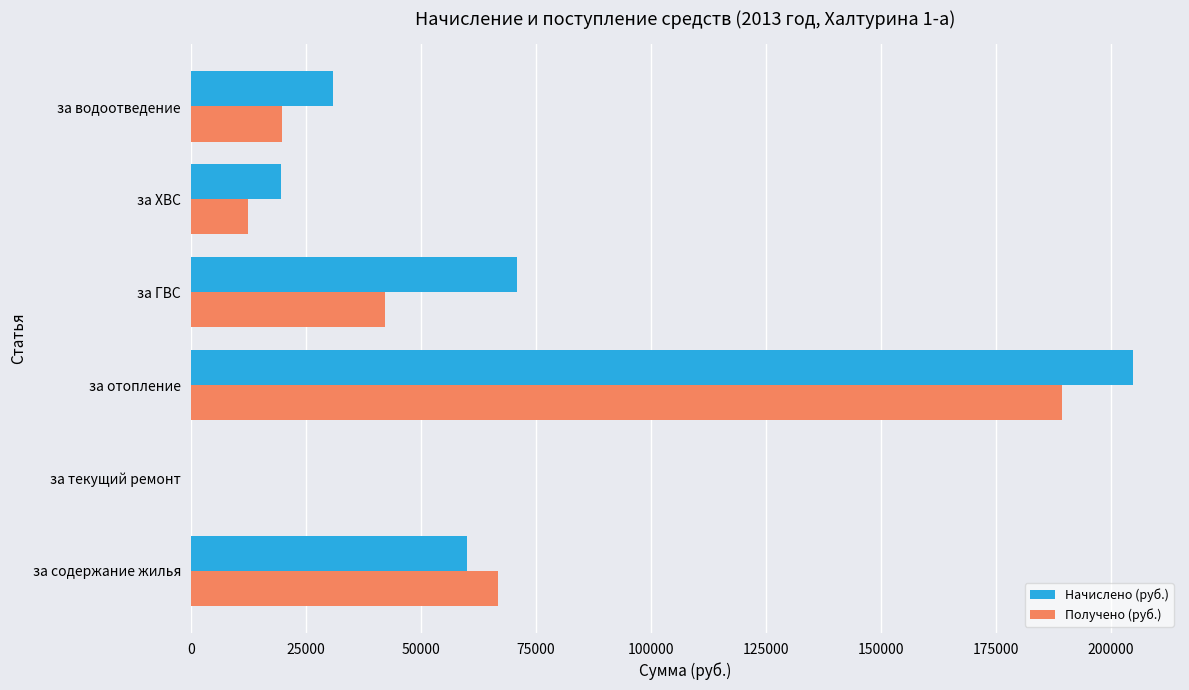

Which series has the largest total across all categories?

Начислено (руб.)